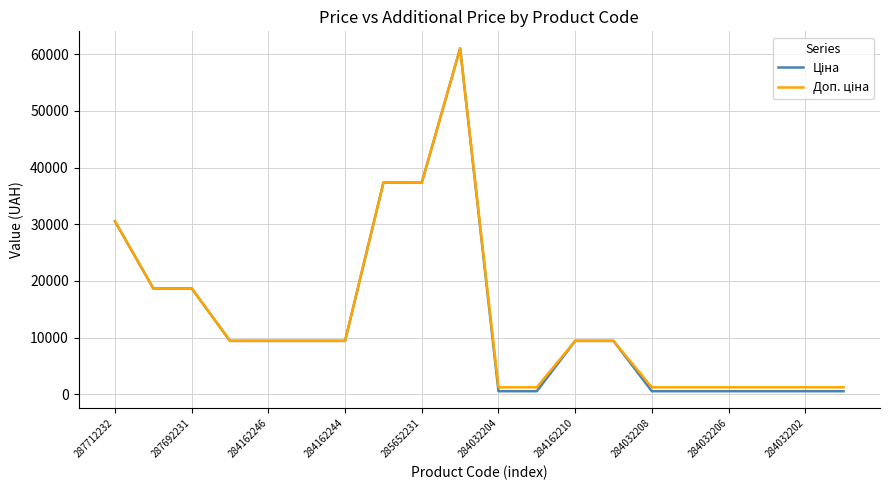

Is this an area chart (filled region under the line)?

No